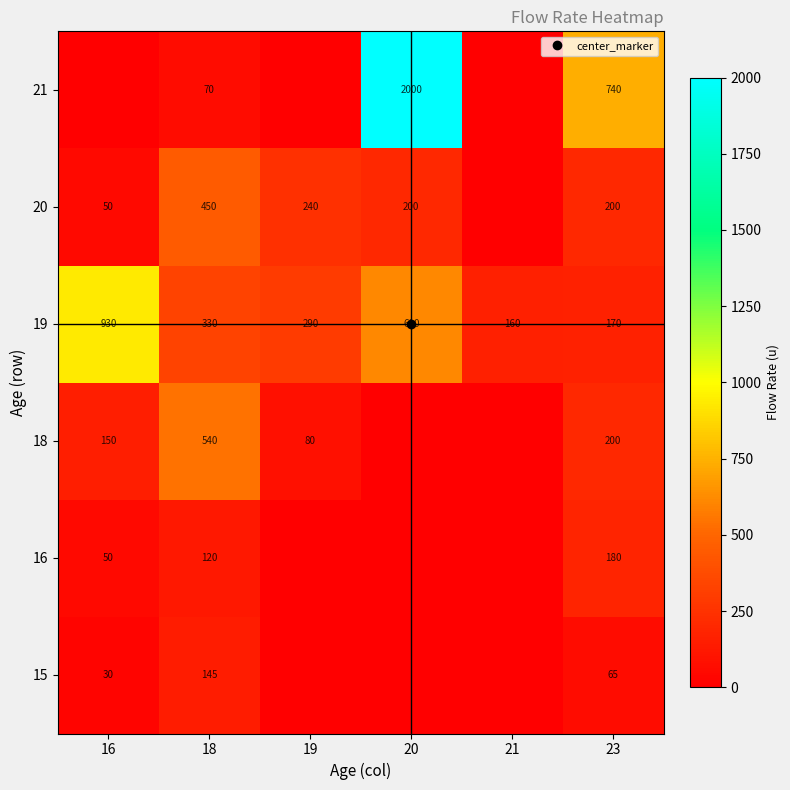

Which series has the widest spread of values?

21